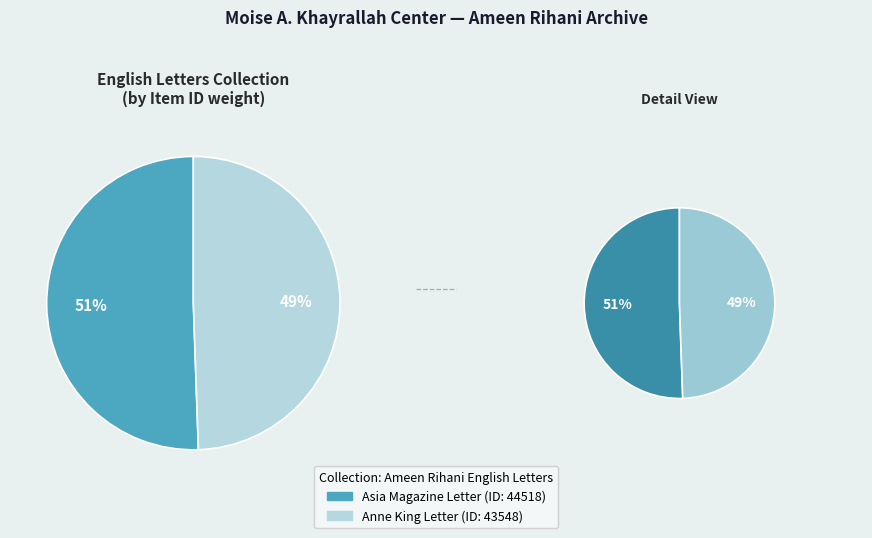

Does Letter from Anne King to Ameen Rihani (1925) represent more than half of the total?

No